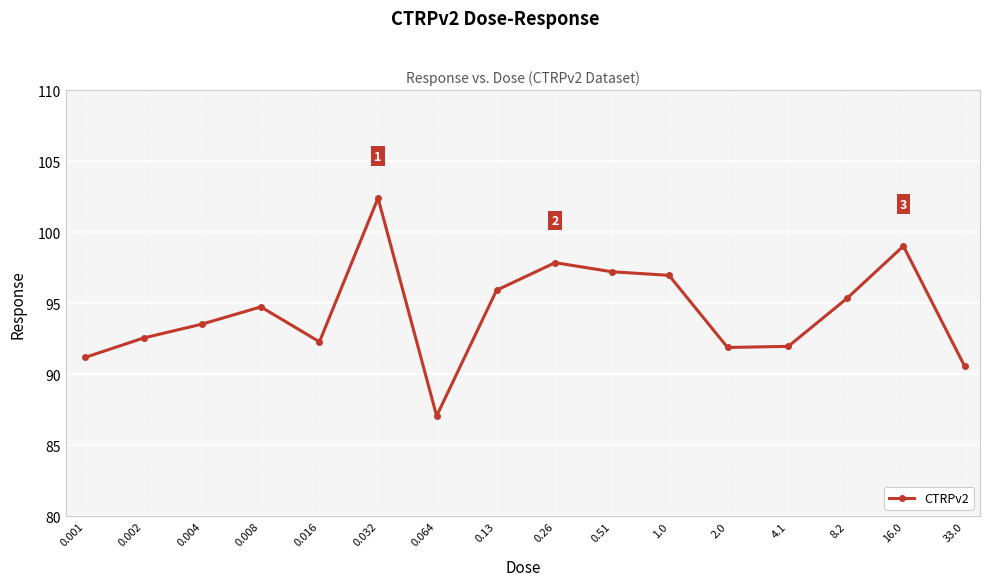

What is the difference between the maximum and minimum values?

15.3